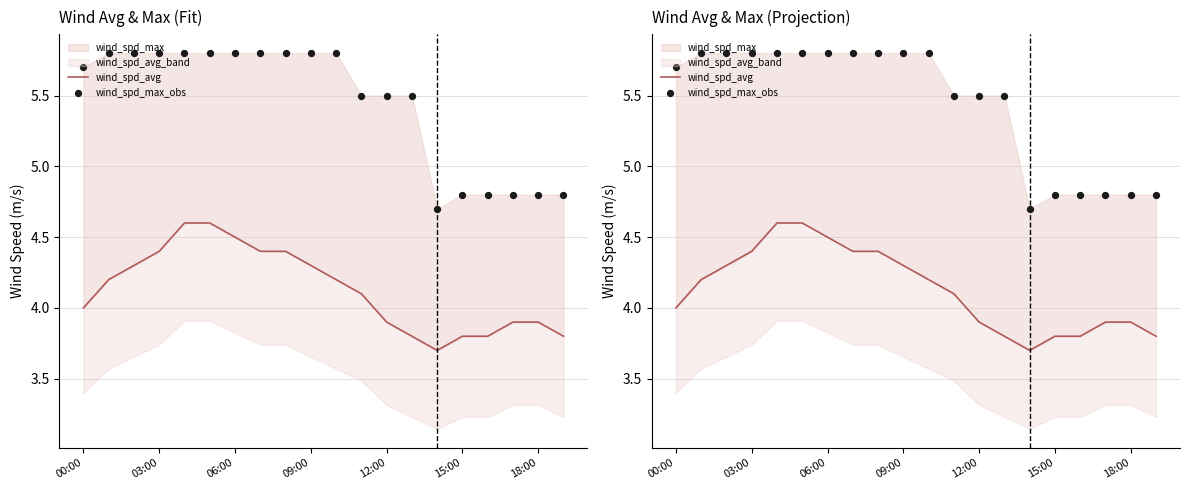

Which series has the largest Y range (max minus min)?

wind_spd_max_obs